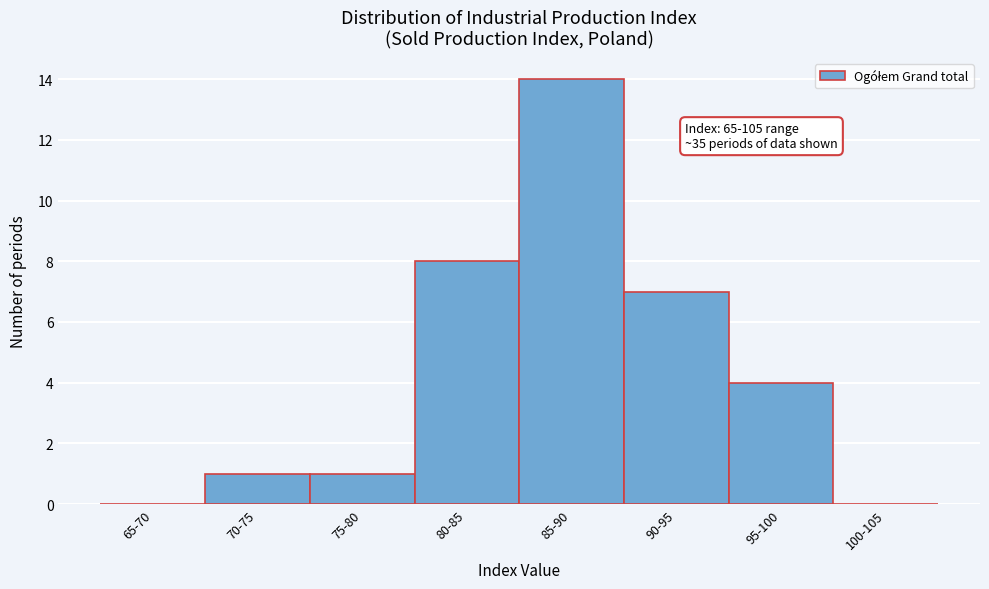

Reading right to left, what are all the values shown in this chart?

100-105=0	95-100=4	90-95=7	85-90=14	80-85=8	75-80=1	70-75=1	65-70=0